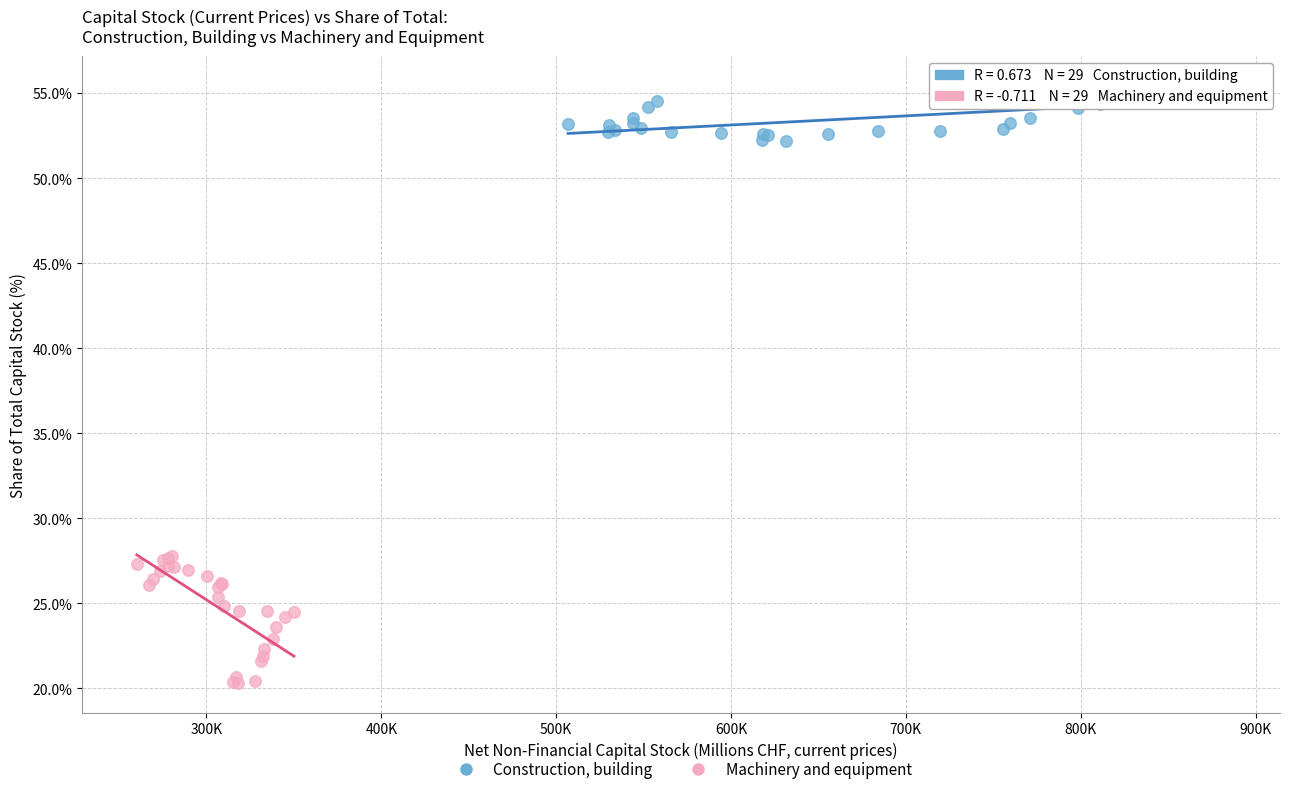

Which series reaches the minimum Y coordinate?

Machinery and equipment